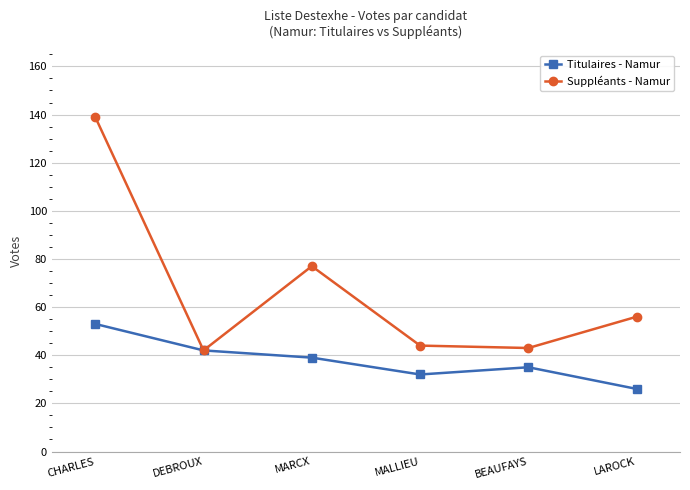

How many series are shown in this chart?

2